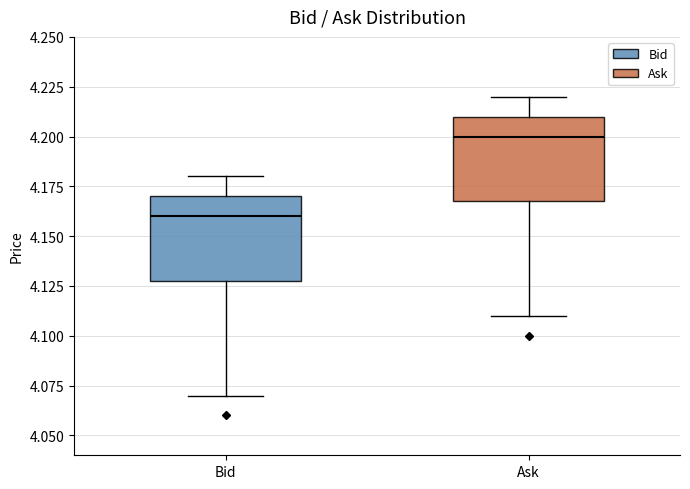

Reading left to right, transcribe this box plot: for each box, give where its median line is, the range the box spans, and where its two whiskers end, as read against the y-axis. The values are not printed on the chart, so give them approximately, as read against the axis.

Bid: median 4.16, box 4.13 to 4.17, whiskers 4.07 to 4.18
Ask: median 4.20, box 4.17 to 4.21, whiskers 4.11 to 4.22